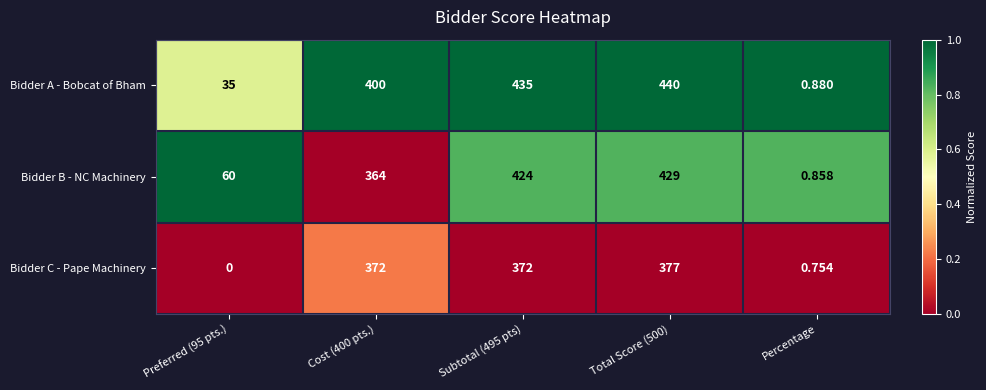

List the series in order of their overall mean, lowest first.

Bidder C - Pape Machinery, Bidder B - NC Machinery, Bidder A - Bobcat of Bham